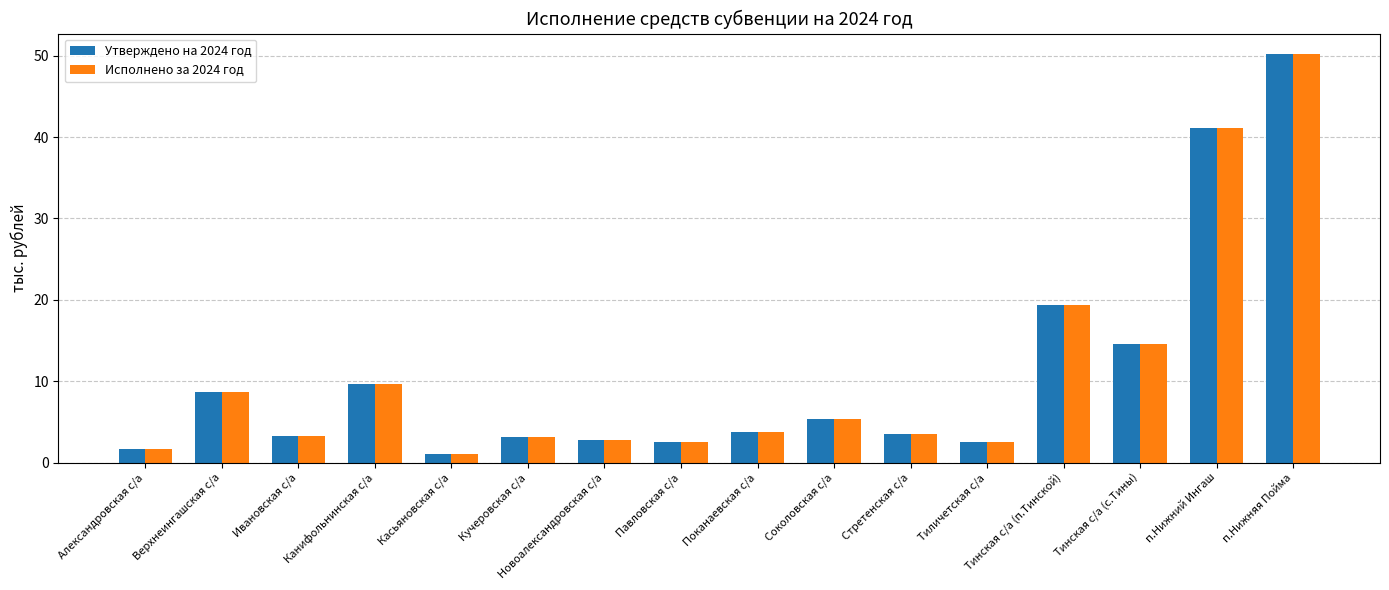

Where is Утверждено на 2024 год nearest to the value 25?

Тинская с/а (п.Тинской)